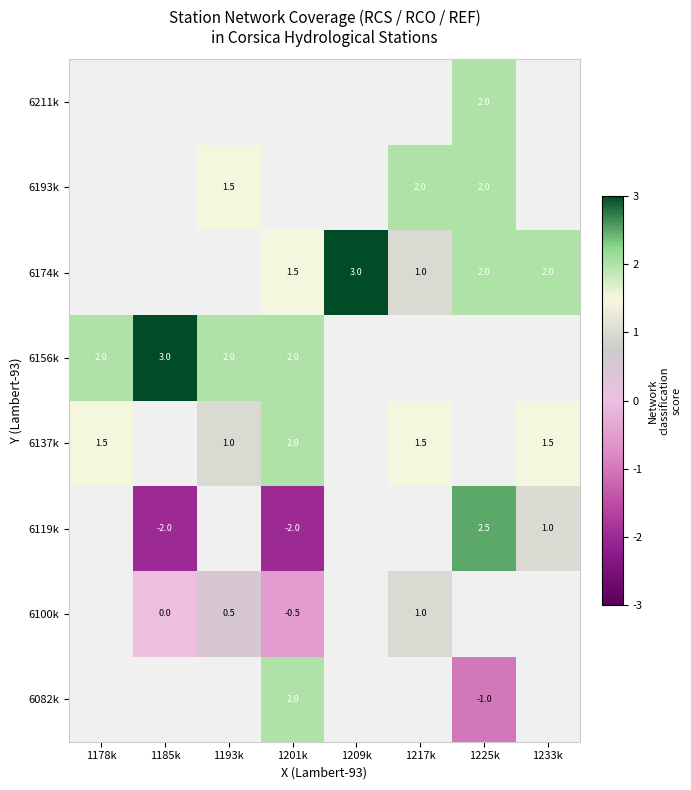

The value of 6100k at 1201k is -0.5. True or false?

True